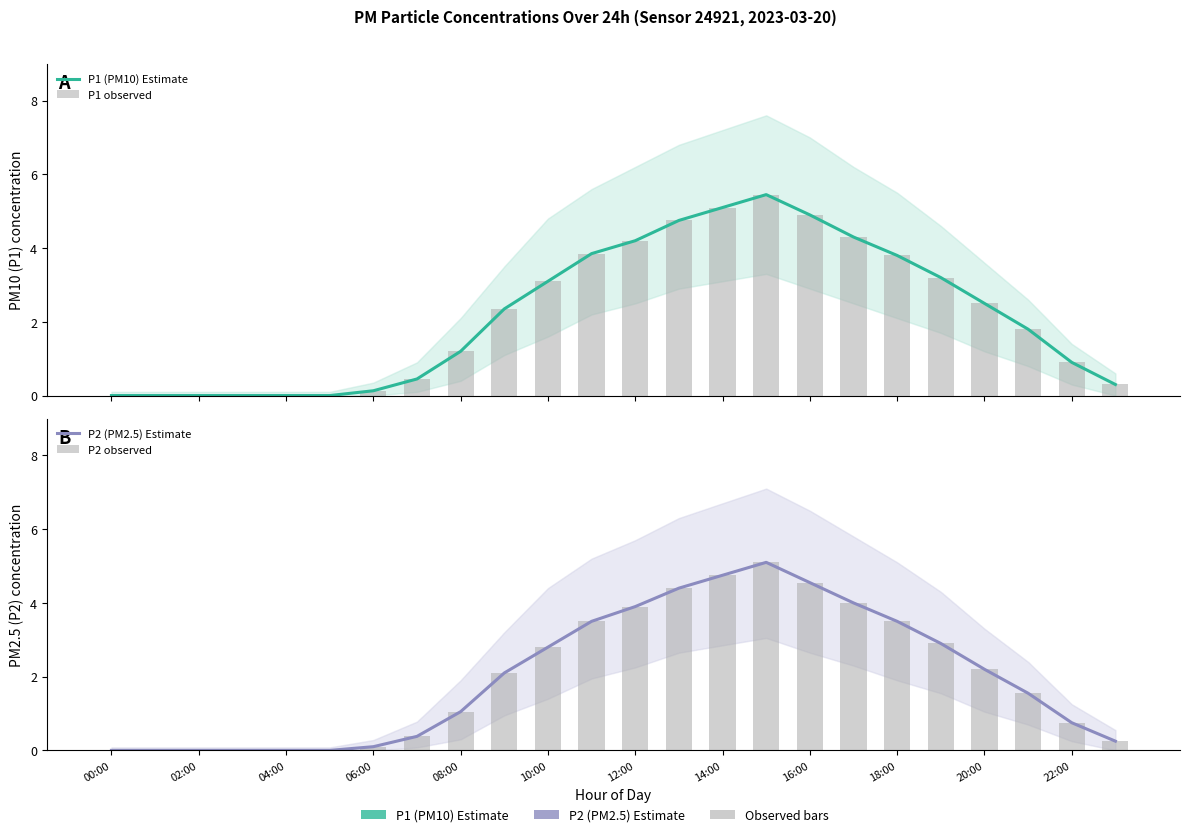

The value of P1 observed at 00:00 is 0.0. True or false?

True